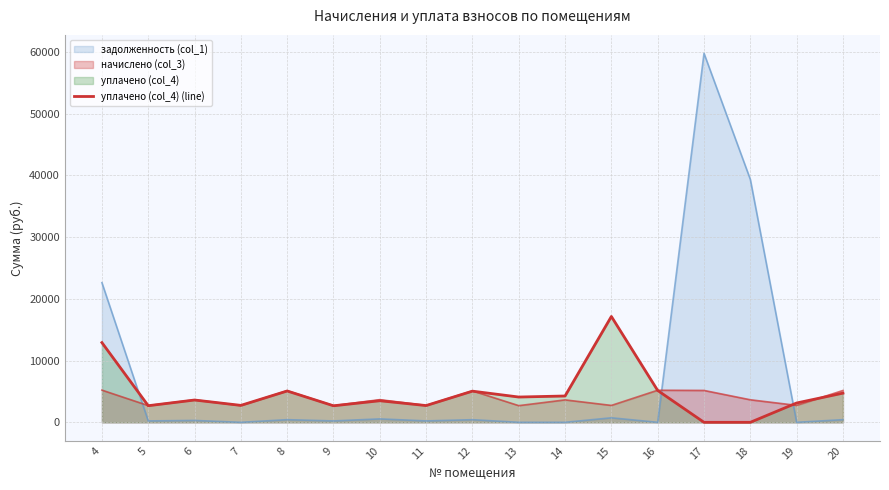

How many points are lower than both their immediate neighbors (excluding endpoints)?

5